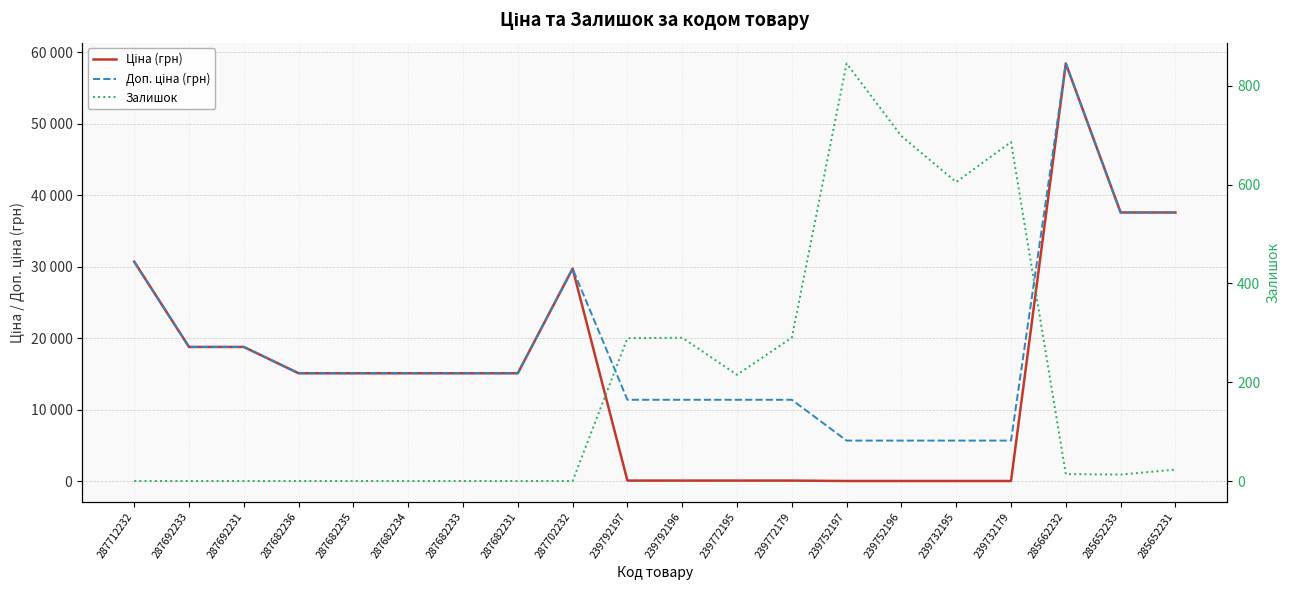

Reading left to right, transcribe all the data shown in this chart.

Ціна (грн): 30717.1	18796.8	18796.8	15120.0	15120.0	15120.0	15120.0	15120.0	29747.2	114.1	114.1	114.1	114.1	57.0	57.0	57.0	57.0	58426.5	37593.6	37593.6
Доп. ціна (грн): 30717.1	18796.8	18796.8	15120.0	15120.0	15120.0	15120.0	15120.0	29747.2	11410.0	11410.0	11410.0	11410.0	5705.0	5705.0	5705.0	5705.0	58426.5	37593.6	37593.6
Залишок: 0.0	0.0	0.0	0.0	0.0	0.0	0.0	0.0	0.0	289.0	290.0	215.0	290.0	845.0	698.0	605.0	686.0	14.0	13.0	23.0